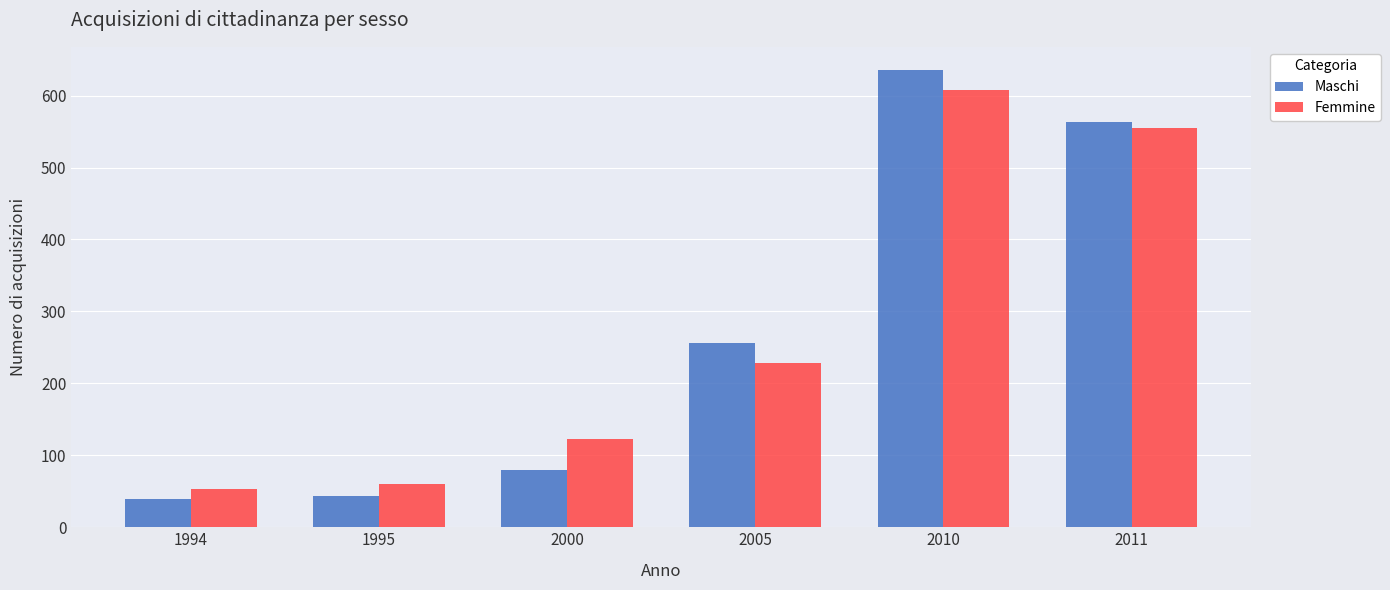

What is the difference between the maximum and second lowest values in the Maschi series?

592